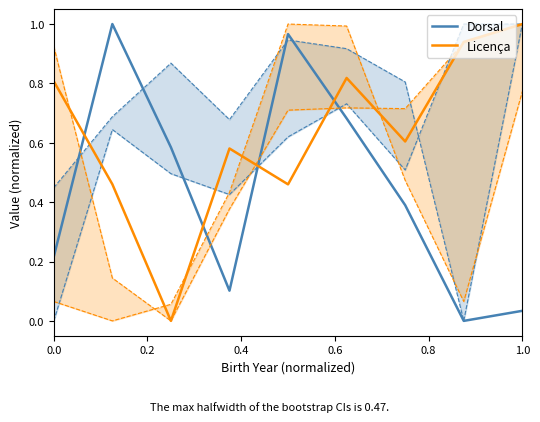

The value of Dorsal at 1.0 is 0.1. True or false?

False